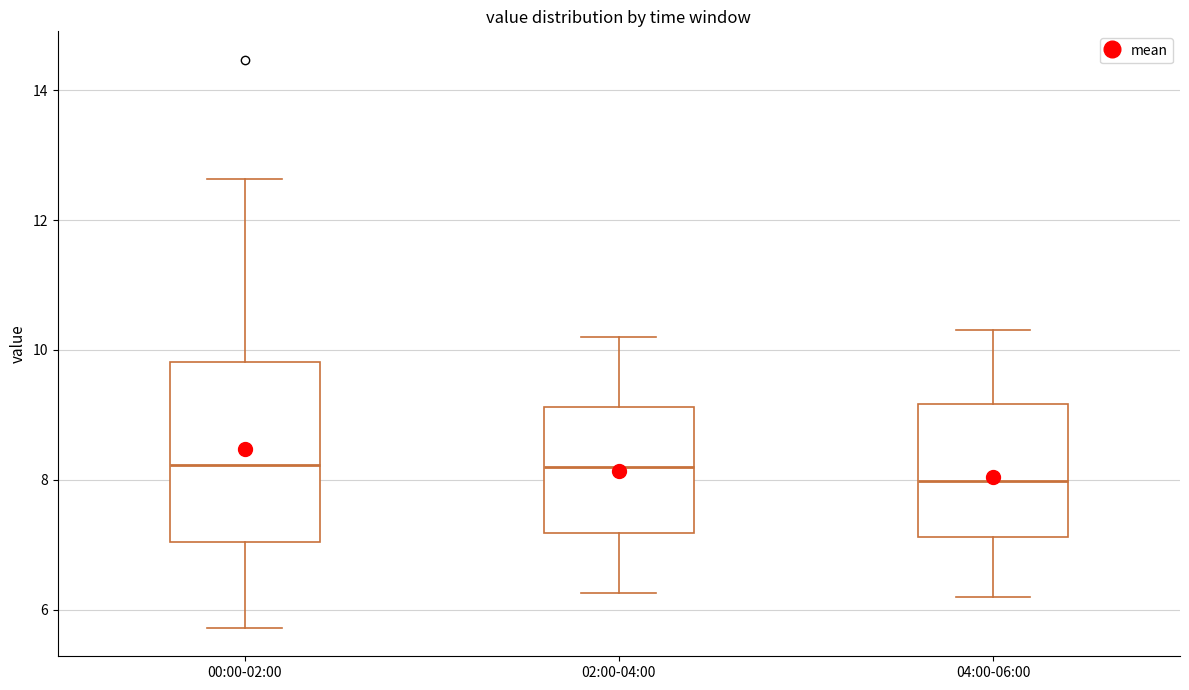

Reading left to right, read every box against the y-axis: the position of its median line, the range the box covers, and the ends of its whiskers. The values are not printed on the chart, so give them approximately, as read against the axis.

00:00-02:00: median 8.2, box 7.0 to 9.8, whiskers 5.8 to 12.6
02:00-04:00: median 8.2, box 7.2 to 9.2, whiskers 6.2 to 10.2
04:00-06:00: median 8.0, box 7.2 to 9.2, whiskers 6.2 to 10.4